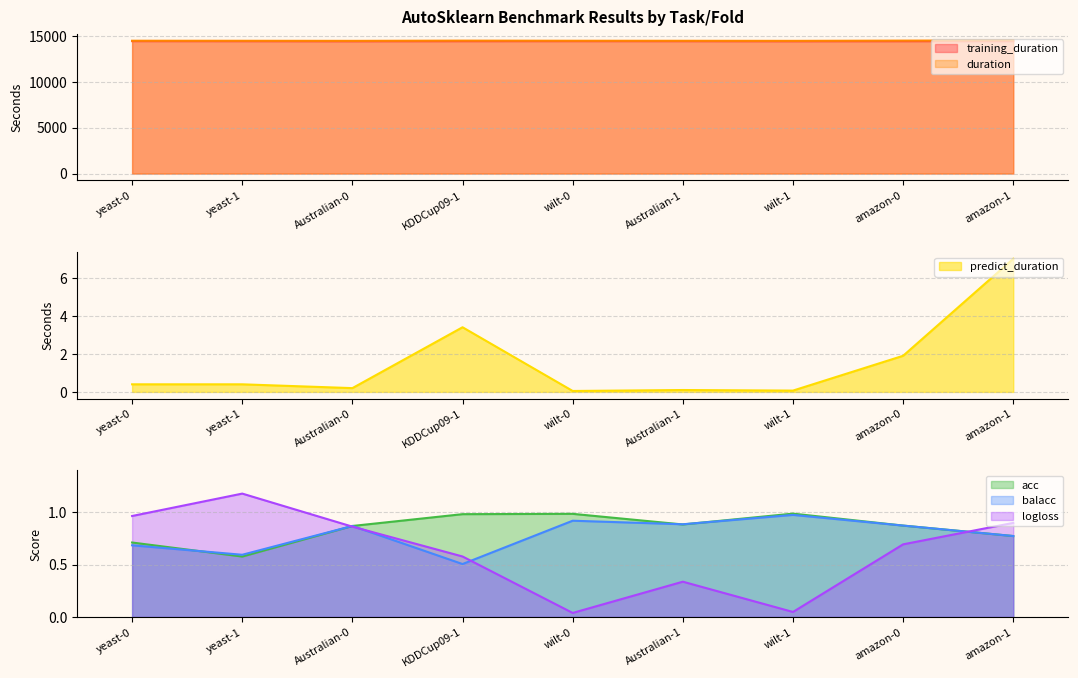

How many interior local peaks does the logloss series have?

2